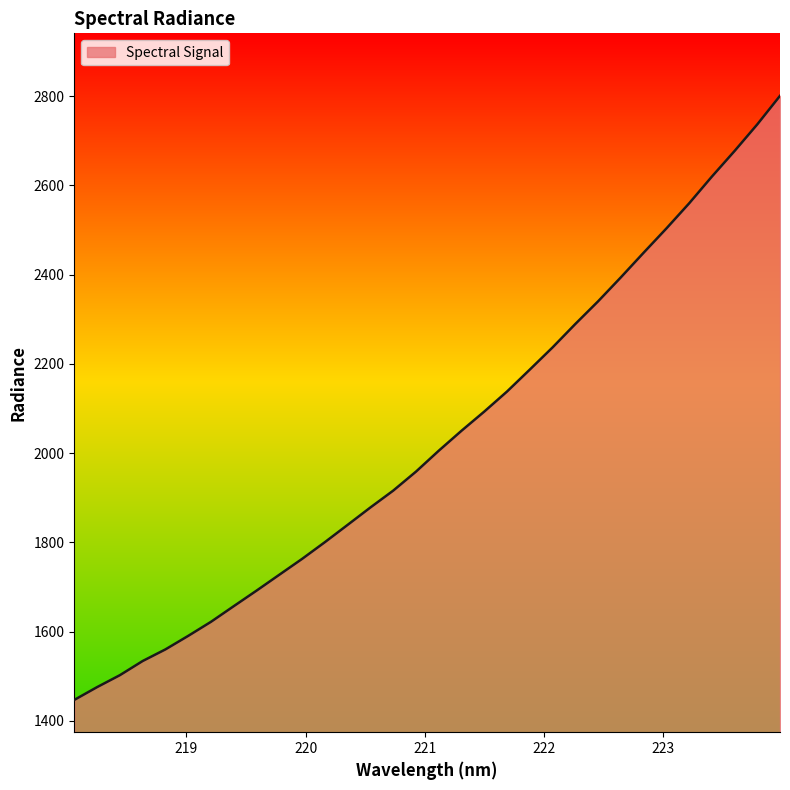

What is the sum of all values?

65050.5